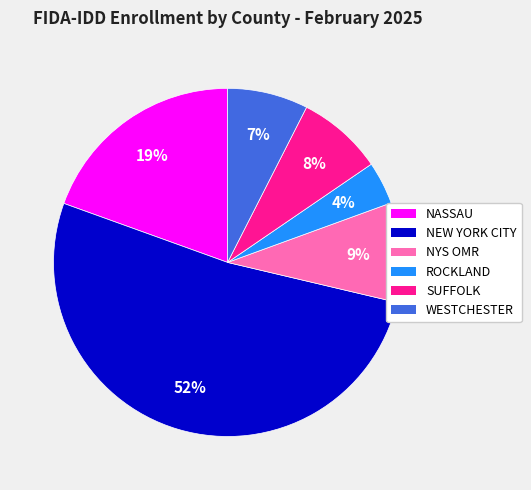

To the nearest percent, what is the difference between the largest and smallest slice percentages?

48%